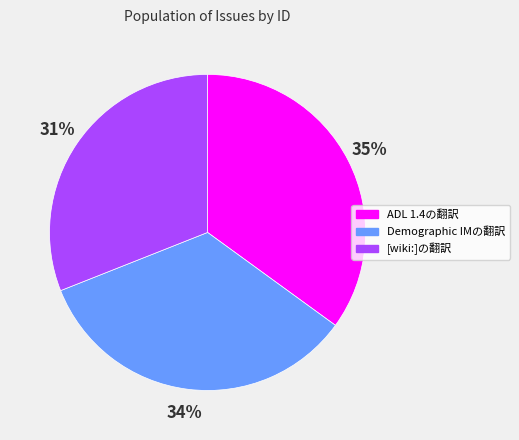

To the nearest percent, what percentage of the pie is [wiki:]の翻訳?

31%